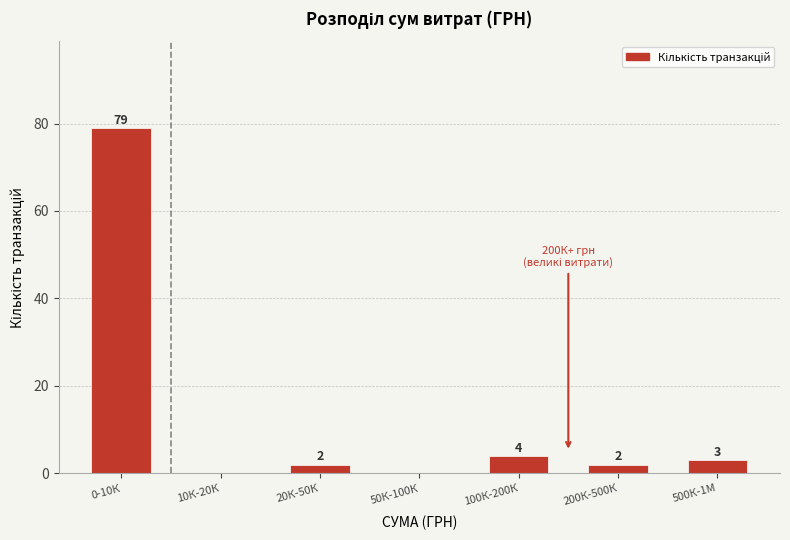

Reading left to right, list all the values displayed in this chart.

0-10К=79	10К-20К=0	20К-50К=2	50К-100К=0	100К-200К=4	200К-500К=2	500К-1М=3